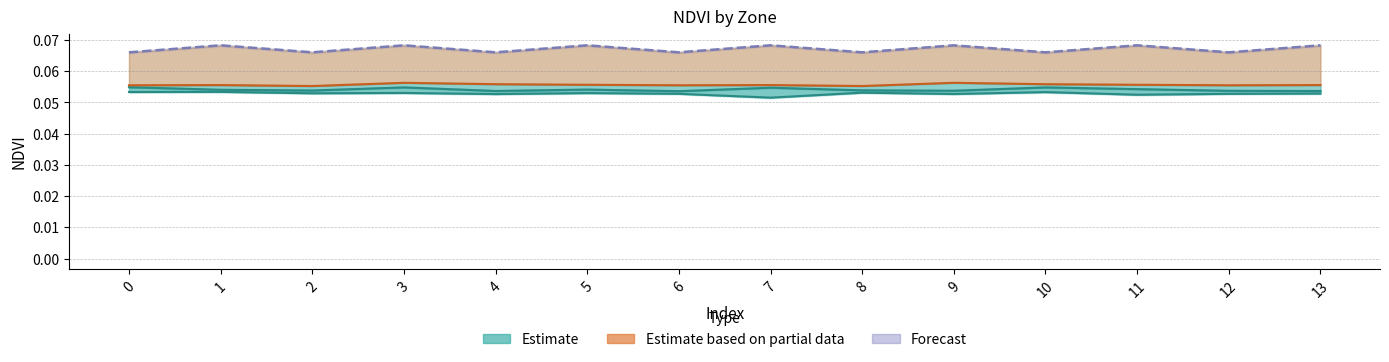

Between 3 and 10, which is larger?

10